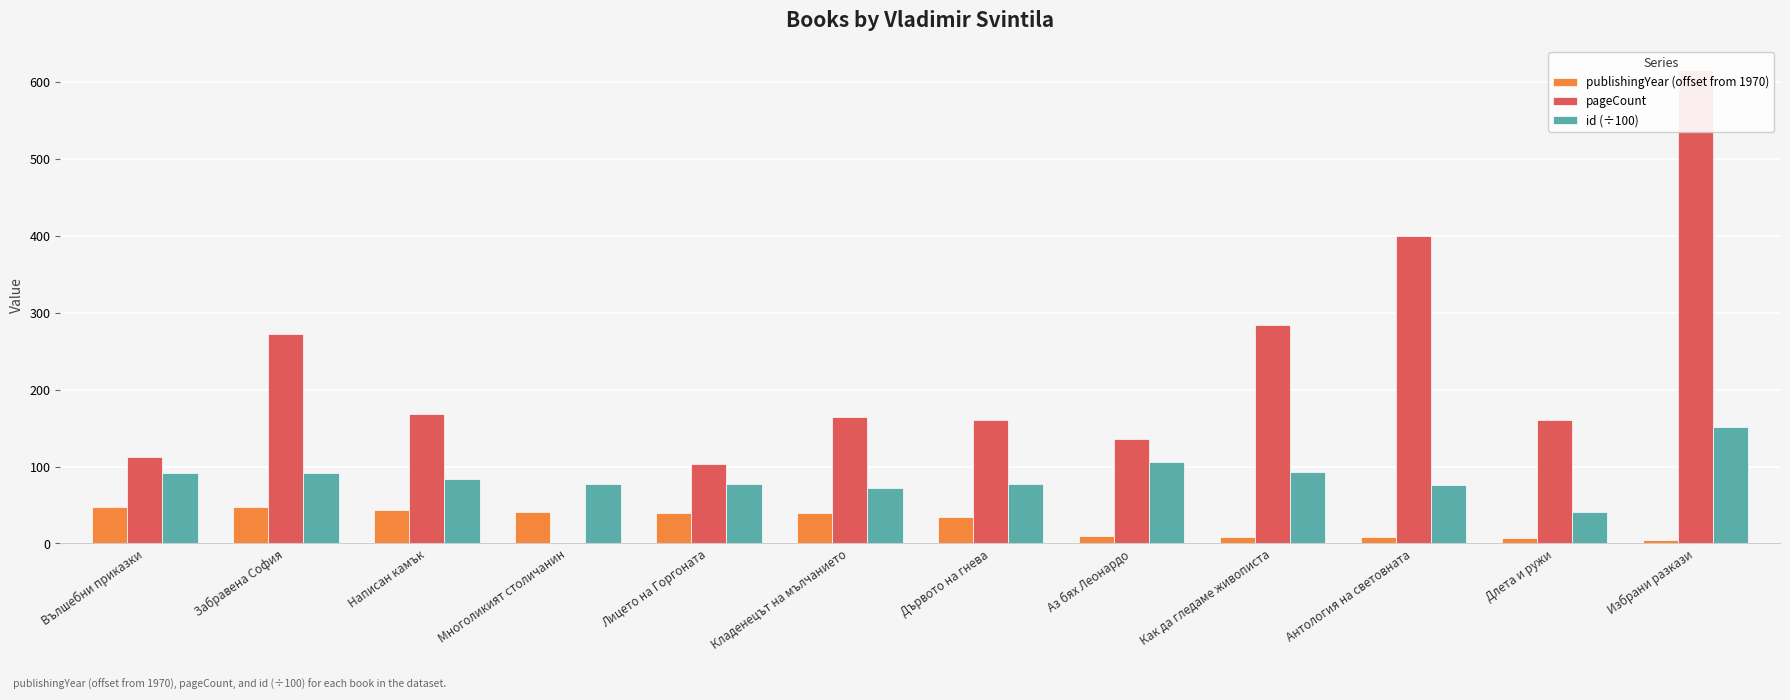

Which series changed the most between Вълшебни приказки and Многоликият столичанин?

pageCount